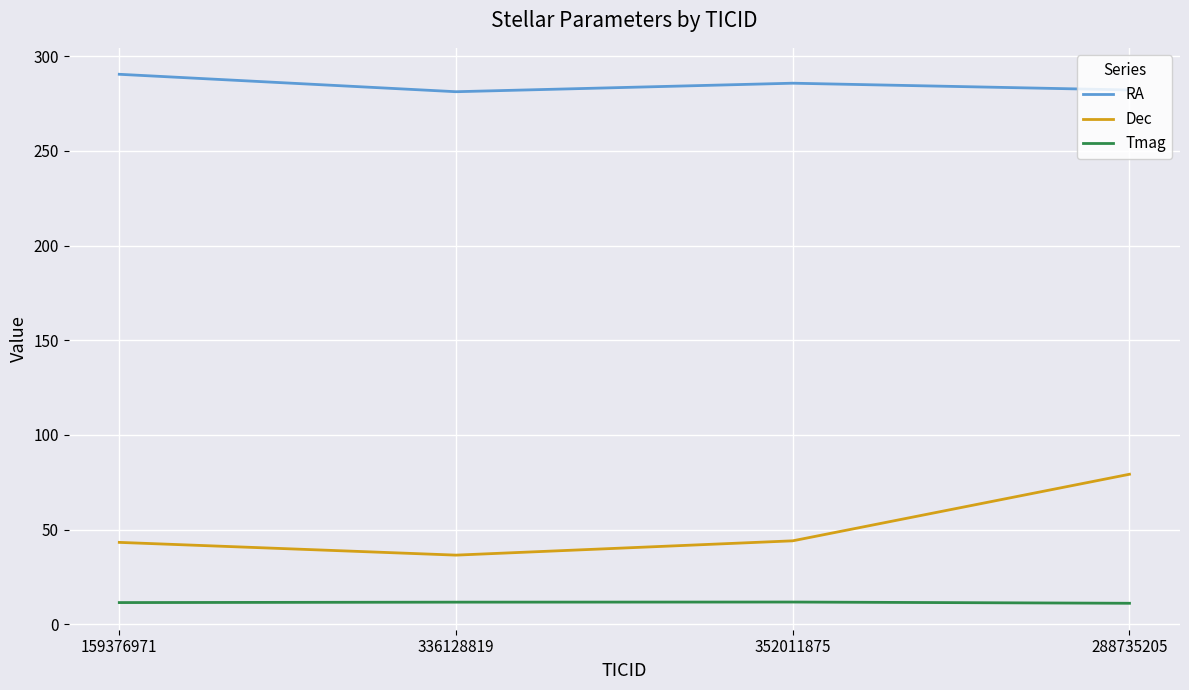

Read the RA value at 288735205.

282.1